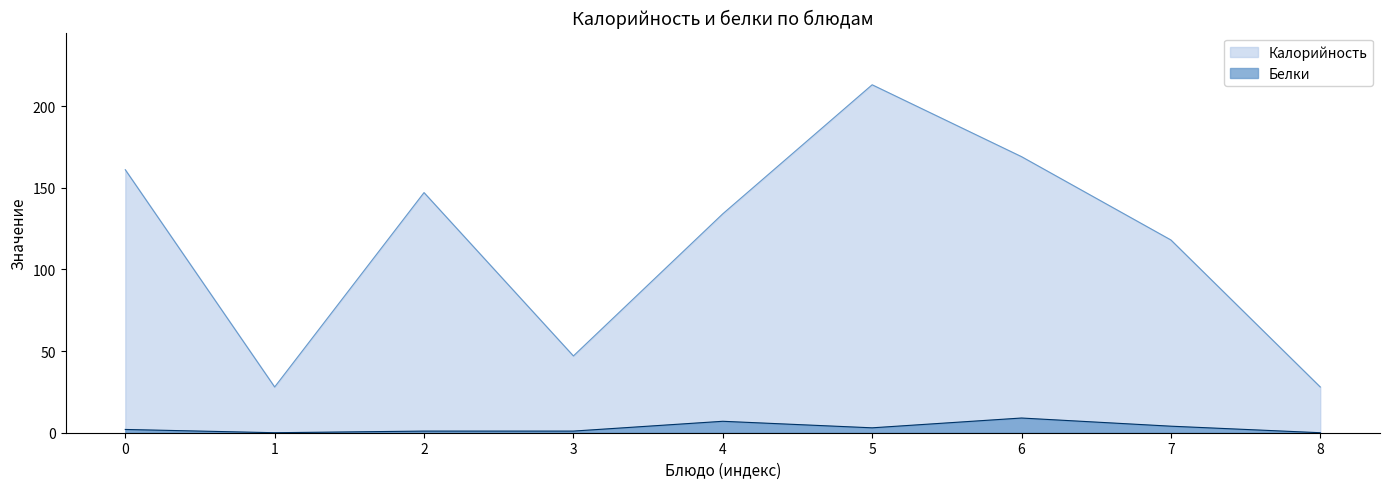

What is the highest value of the Белки series?

9